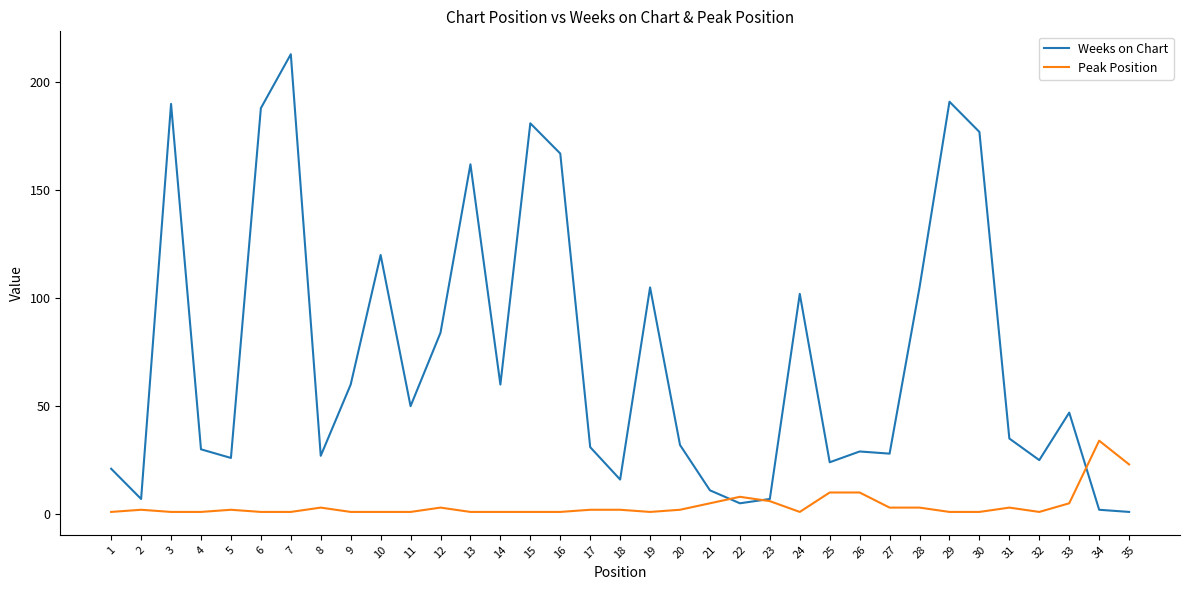

How many lines are shown in the chart?

2